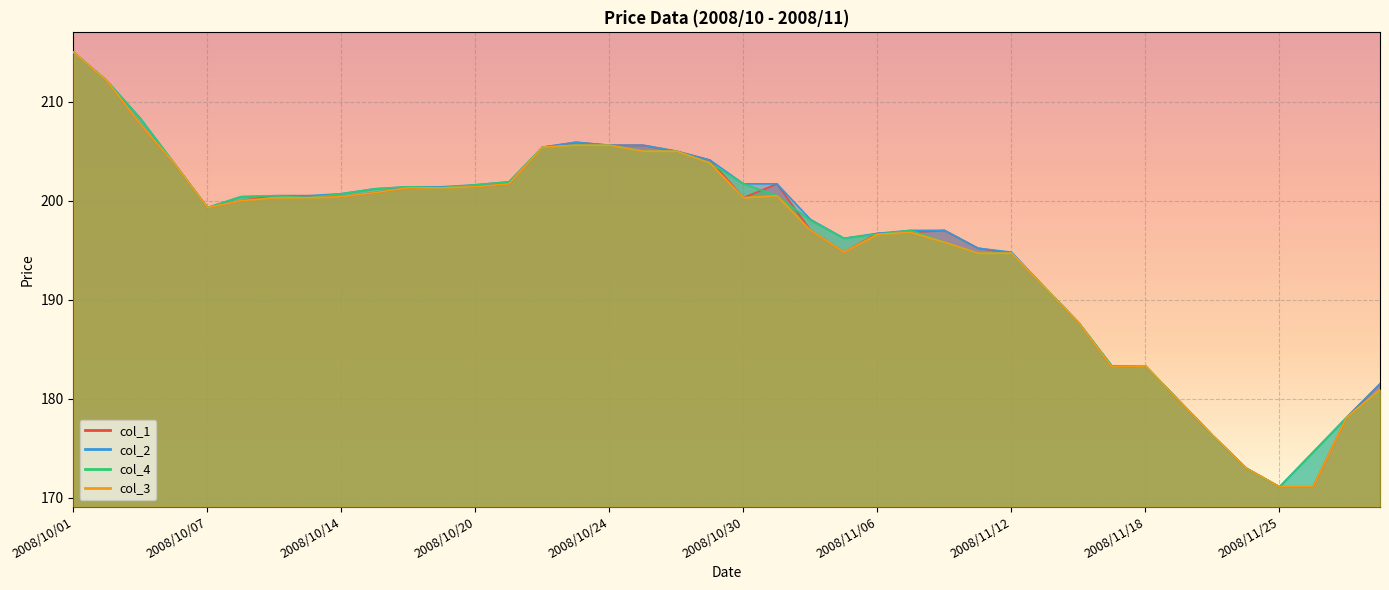

True or false: col_4 has a value of 55.9 at 2008/10/01.

False